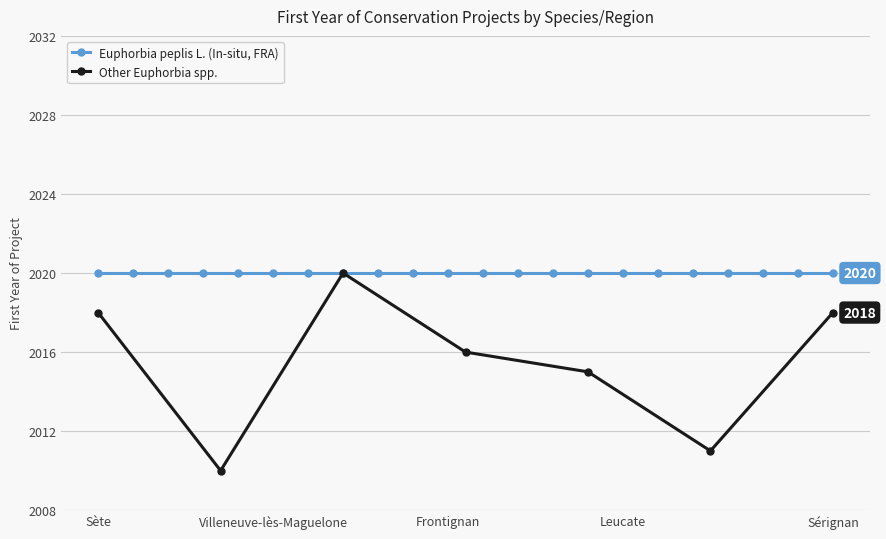

What is the highest value of the Other Euphorbia spp. series?

2020